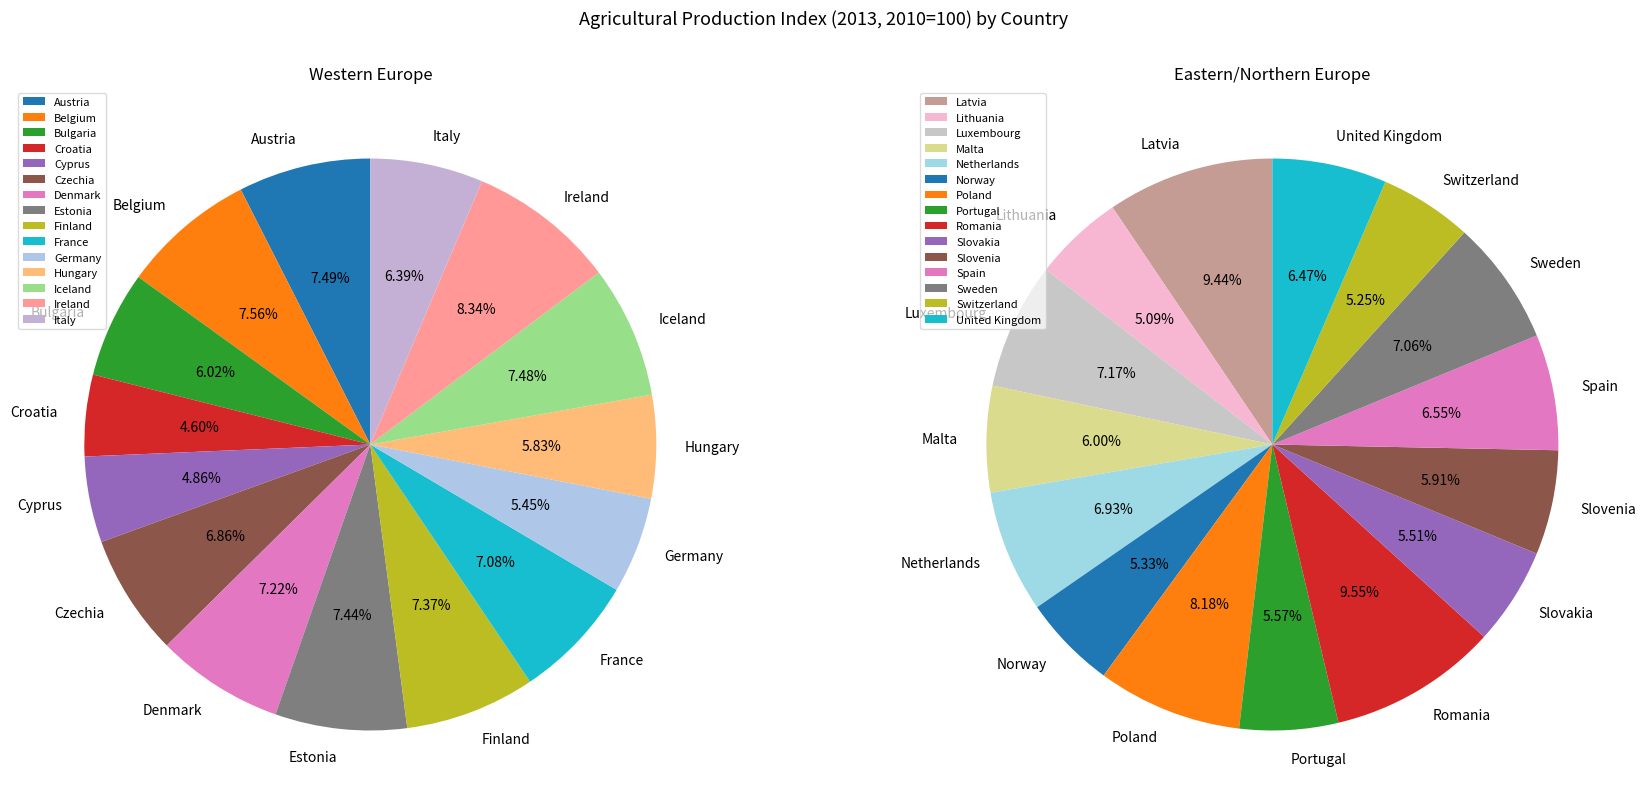

Does Portugal represent more than half of the total?

No